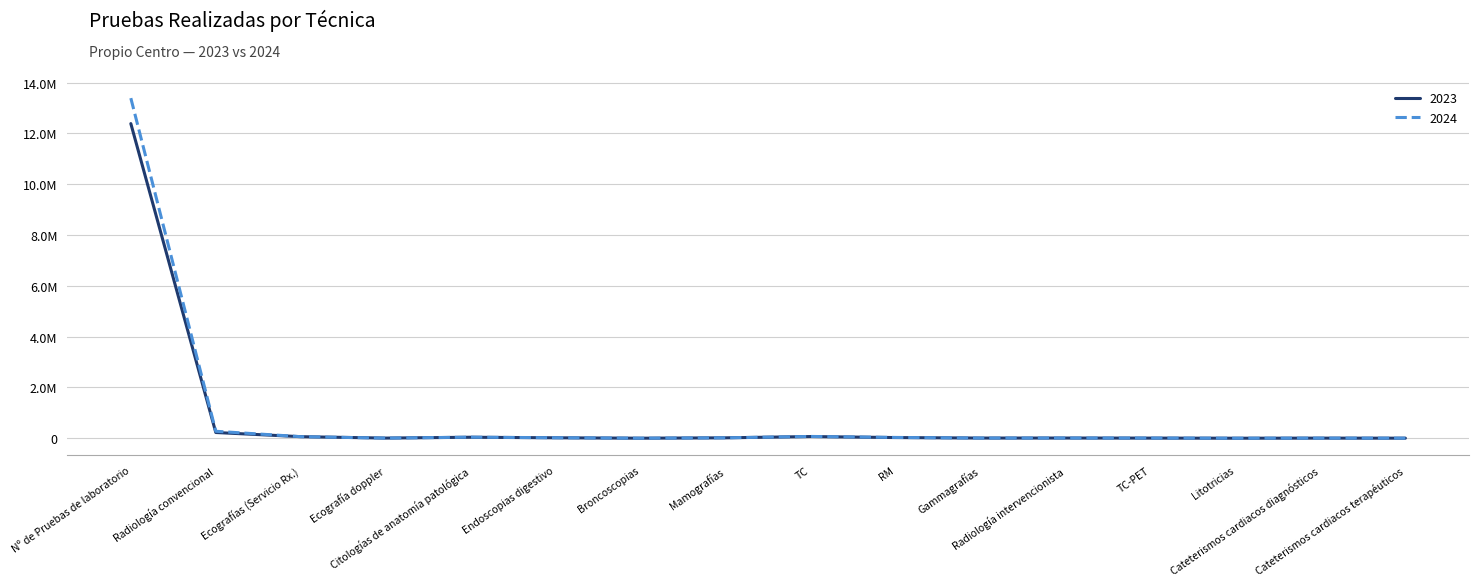

Which series ends up on top after the final intersection of 2023 and 2024?

2024